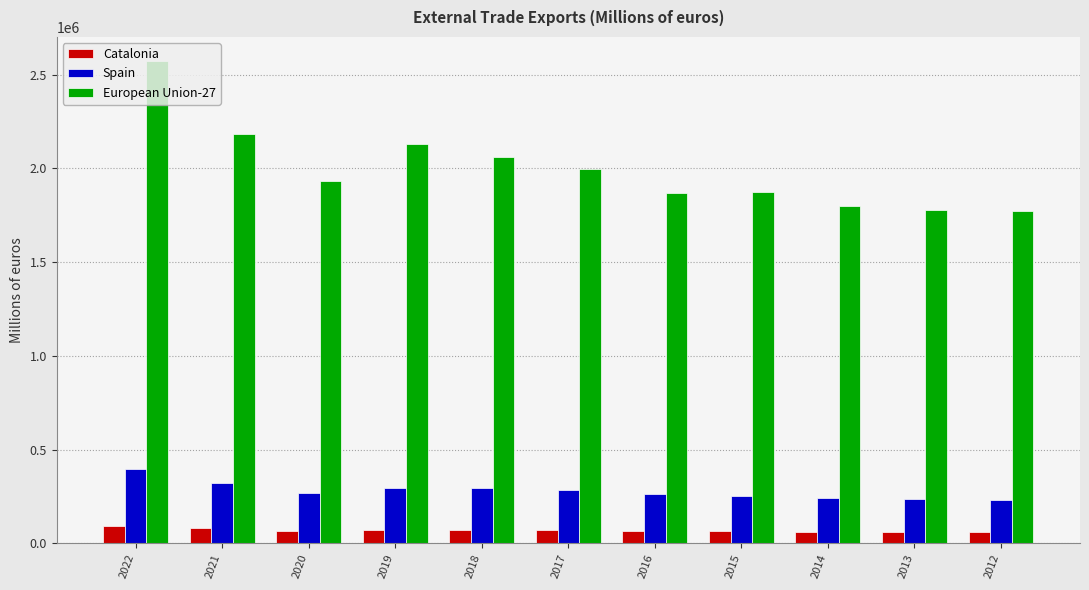

At which label does Spain reach its peak?

2022